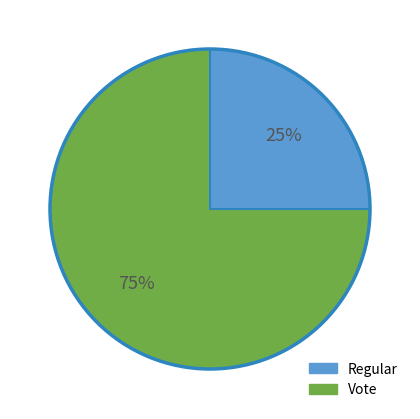

How many segments does this pie chart have?

2